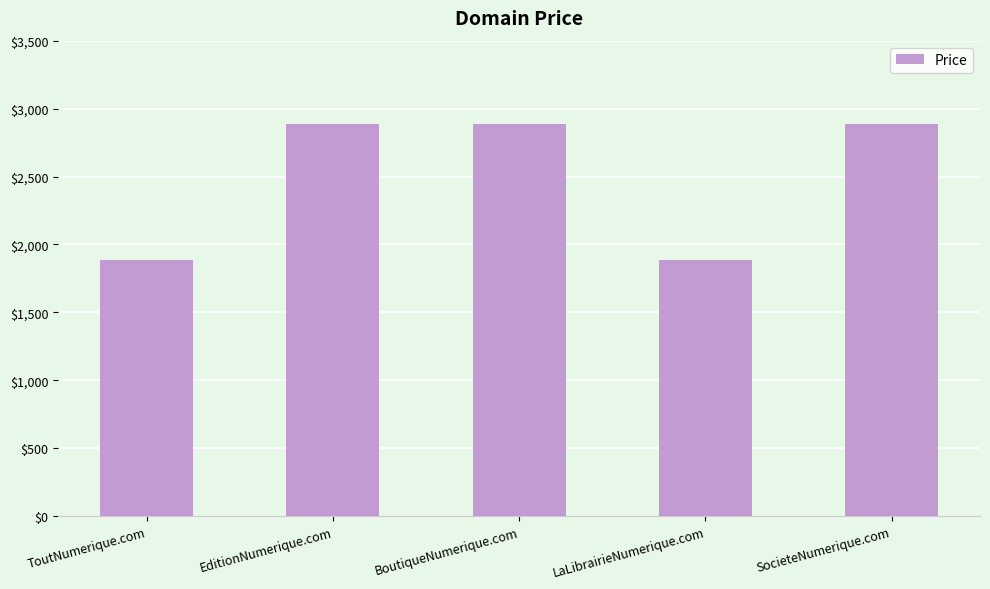

Reading left to right, what are all the values shown in this chart?

1888	2888	2888	1888	2888